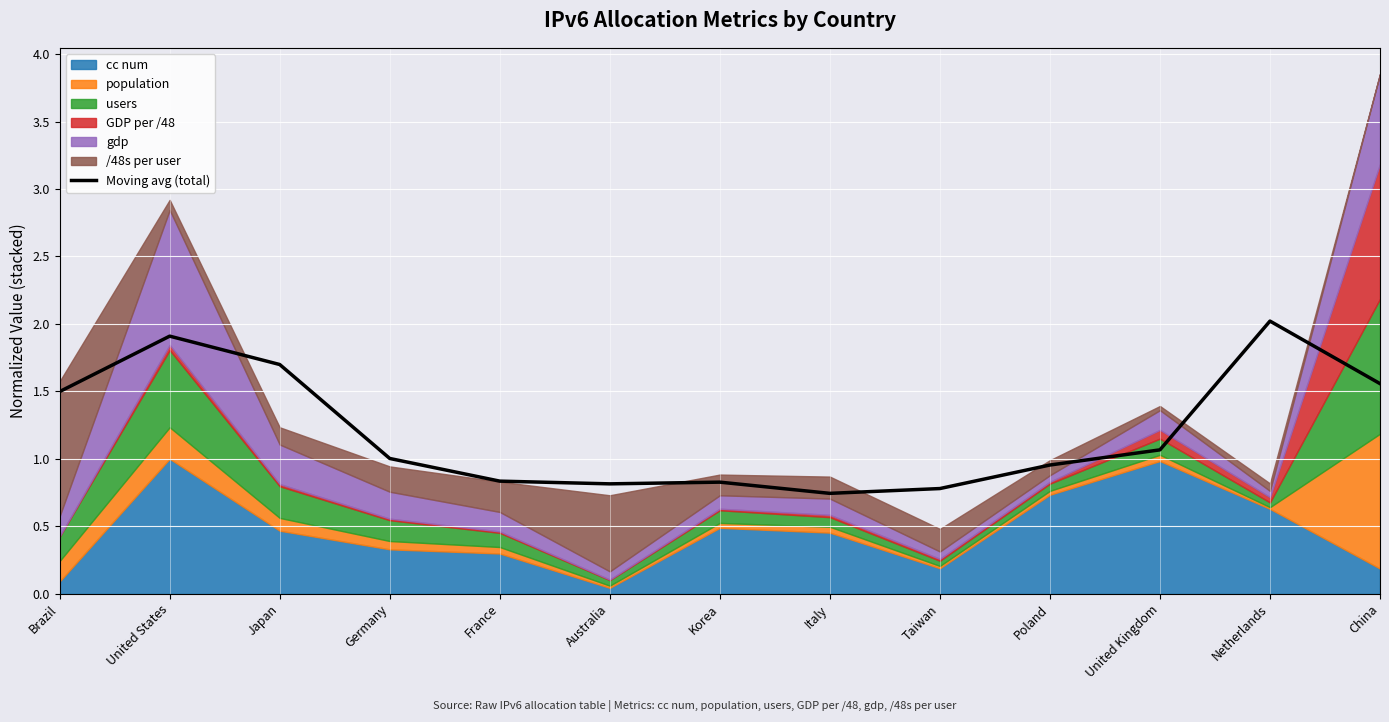

Where is the data nearest to the value 1?

Germany